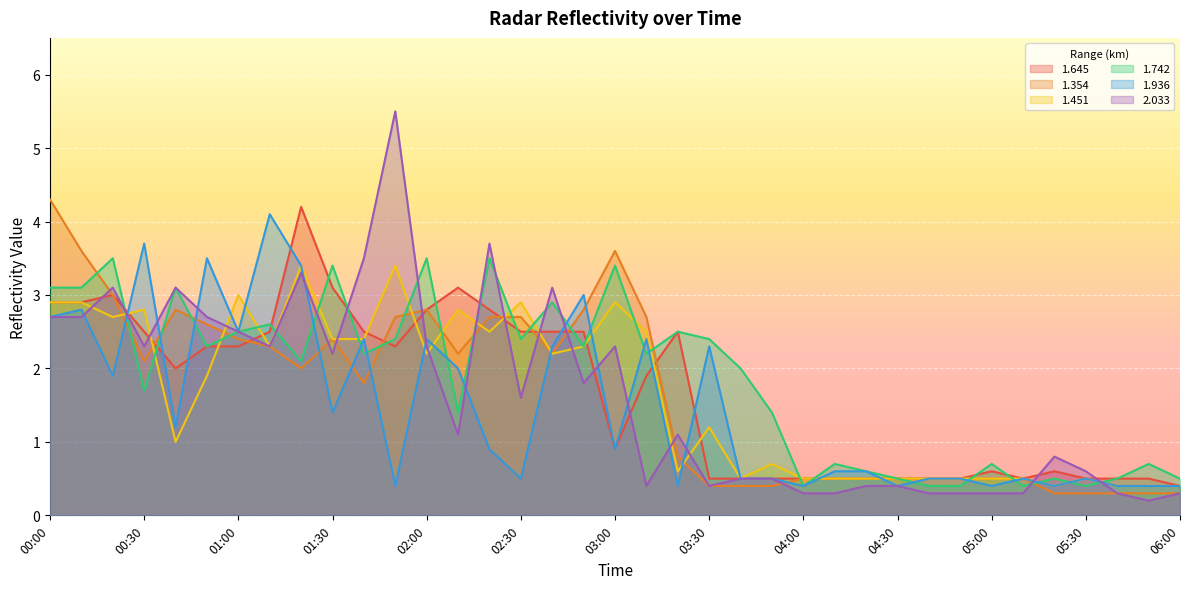

How many intersections are there between 1.936 and 1.451?

10